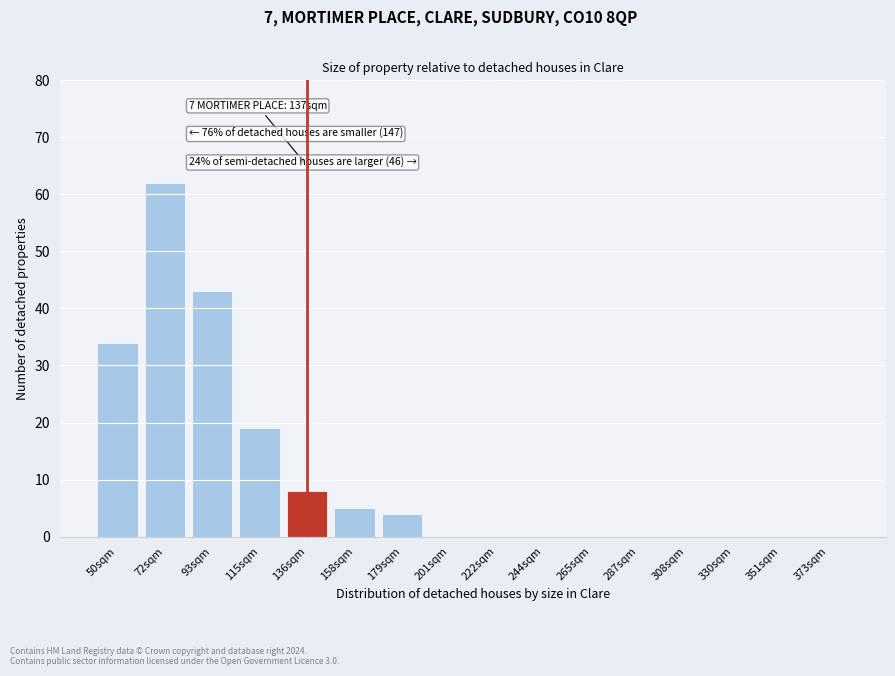

Reading left to right, extract all data points from this chart.

50sqm=34	72sqm=62	93sqm=43	115sqm=19	136sqm=8	158sqm=5	179sqm=4	201sqm=0	222sqm=0	244sqm=0	265sqm=0	287sqm=0	308sqm=0	330sqm=0	351sqm=0	373sqm=0